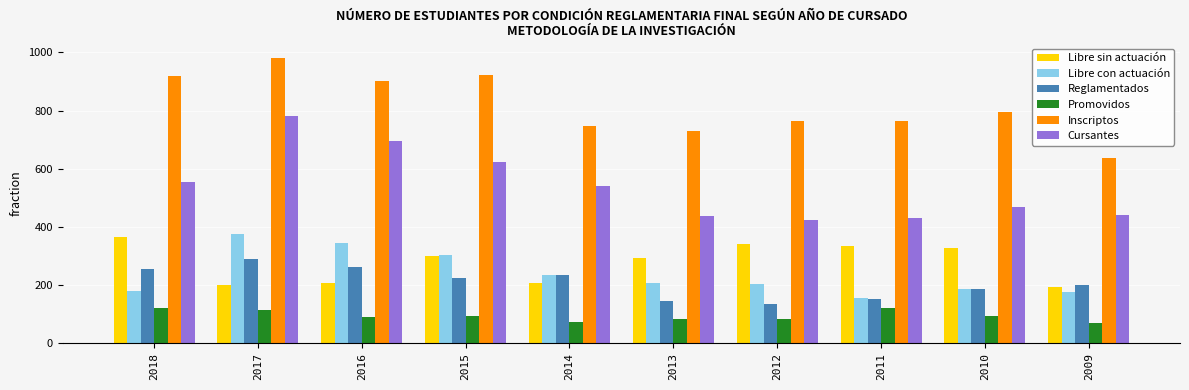

What is the total value across all series at 2010?

2056